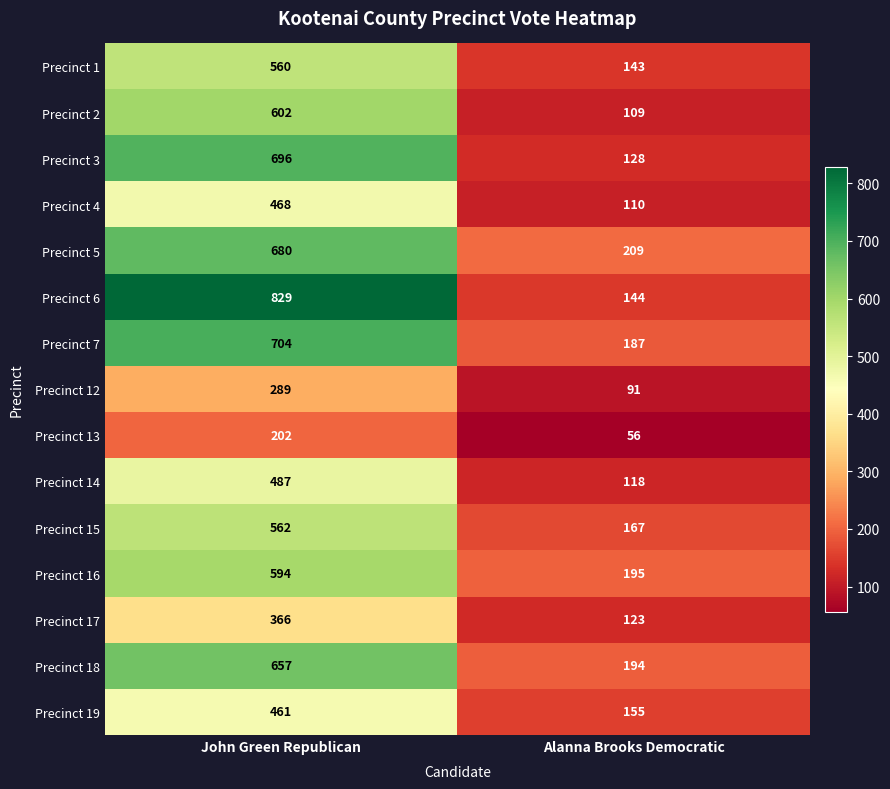

Reading right to left, what are all the values shown in this chart?

Precinct 1: Alanna Brooks Democratic=143	John Green Republican=560
Precinct 2: Alanna Brooks Democratic=109	John Green Republican=602
Precinct 3: Alanna Brooks Democratic=128	John Green Republican=696
Precinct 4: Alanna Brooks Democratic=110	John Green Republican=468
Precinct 5: Alanna Brooks Democratic=209	John Green Republican=680
Precinct 6: Alanna Brooks Democratic=144	John Green Republican=829
Precinct 7: Alanna Brooks Democratic=187	John Green Republican=704
Precinct 12: Alanna Brooks Democratic=91	John Green Republican=289
Precinct 13: Alanna Brooks Democratic=56	John Green Republican=202
Precinct 14: Alanna Brooks Democratic=118	John Green Republican=487
Precinct 15: Alanna Brooks Democratic=167	John Green Republican=562
Precinct 16: Alanna Brooks Democratic=195	John Green Republican=594
Precinct 17: Alanna Brooks Democratic=123	John Green Republican=366
Precinct 18: Alanna Brooks Democratic=194	John Green Republican=657
Precinct 19: Alanna Brooks Democratic=155	John Green Republican=461